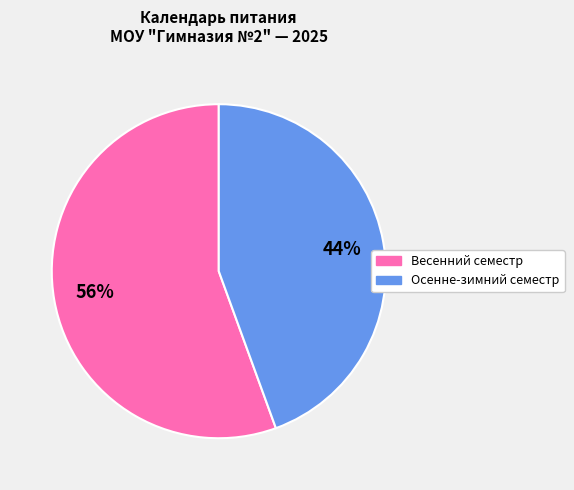

Is there any slice that represents more than half of the pie?

Yes